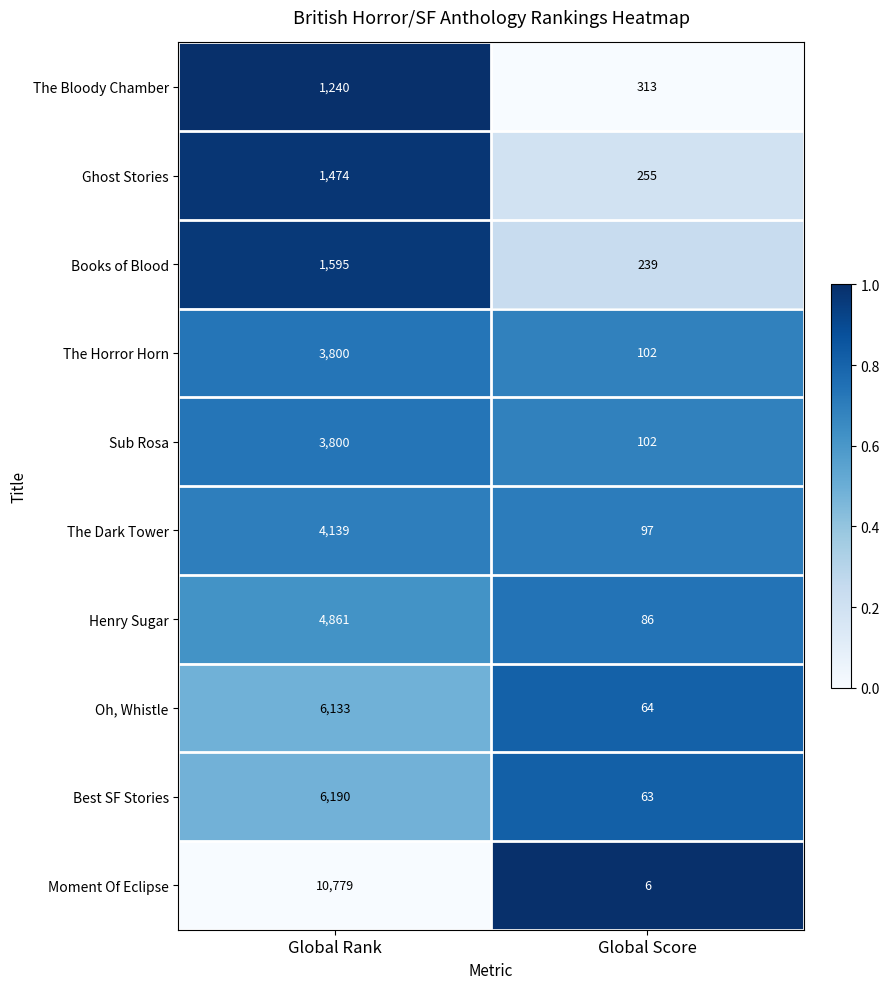

Is the value of Henry Sugar at Global Rank greater than the value of Oh, Whistle at Global Score?

Yes